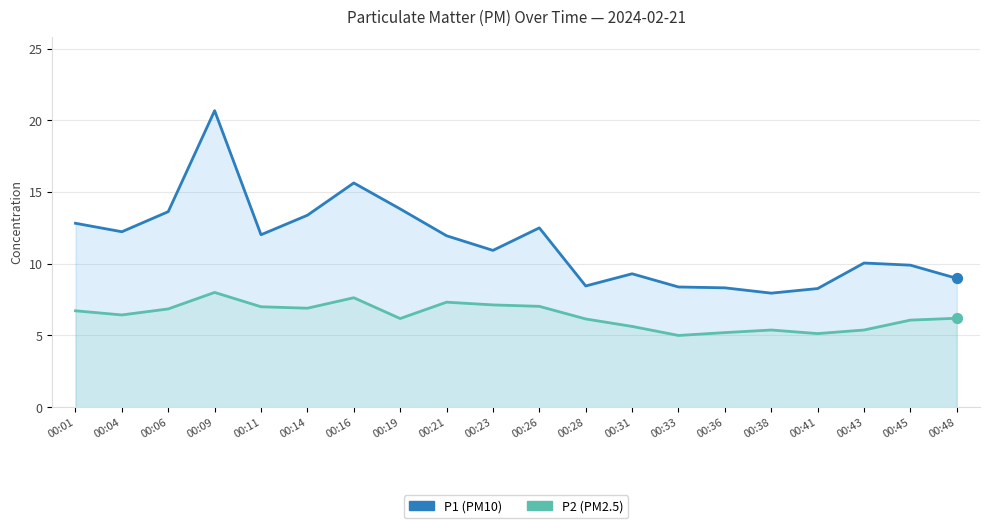

Is the value of P1 at 00:14 greater than the value of P2 at 00:14?

Yes